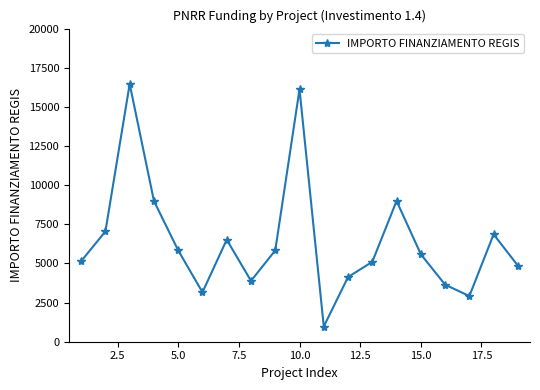

Is this an area chart (filled region under the line)?

No